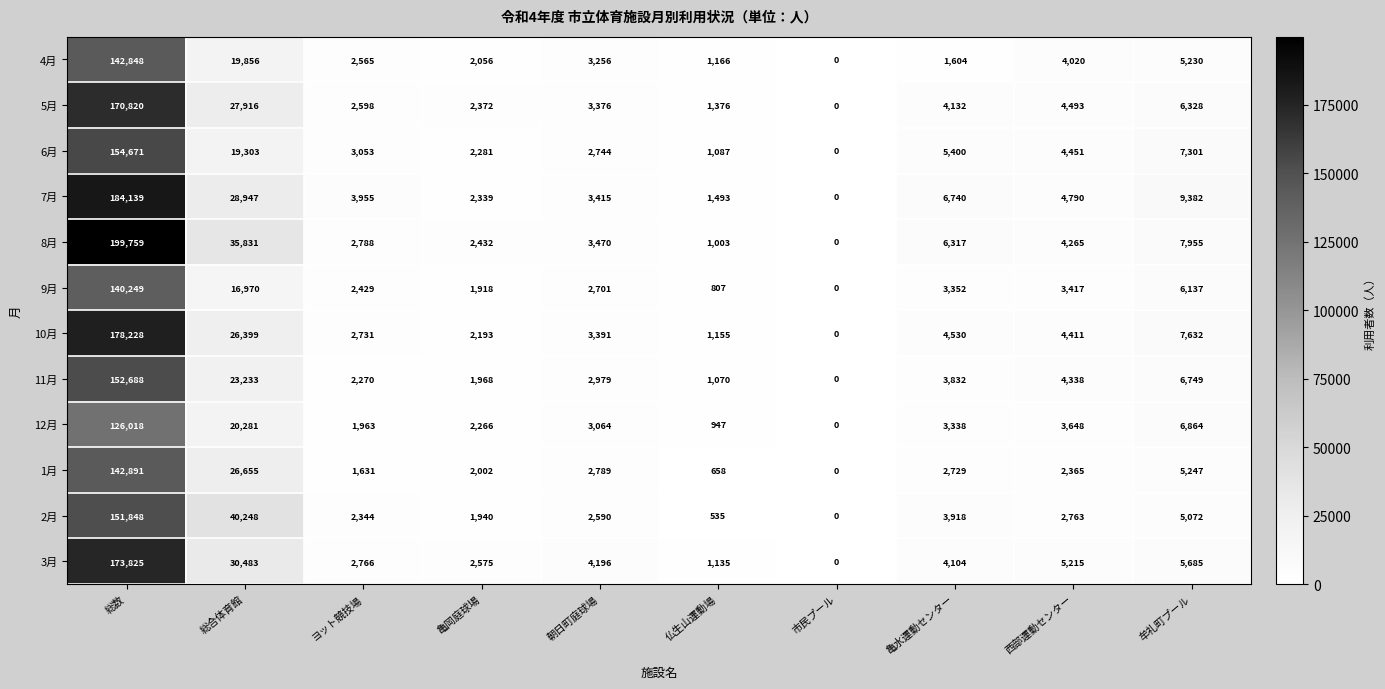

Rank the series by their maximum value, from lowest to highest.

12月, 9月, 4月, 1月, 2月, 11月, 6月, 5月, 3月, 10月, 7月, 8月